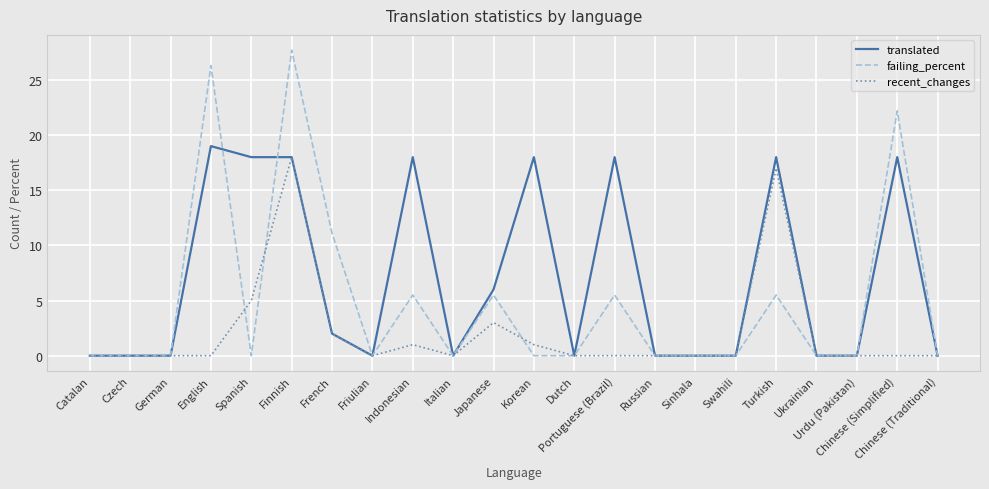

Which series has the largest total across all categories?

translated